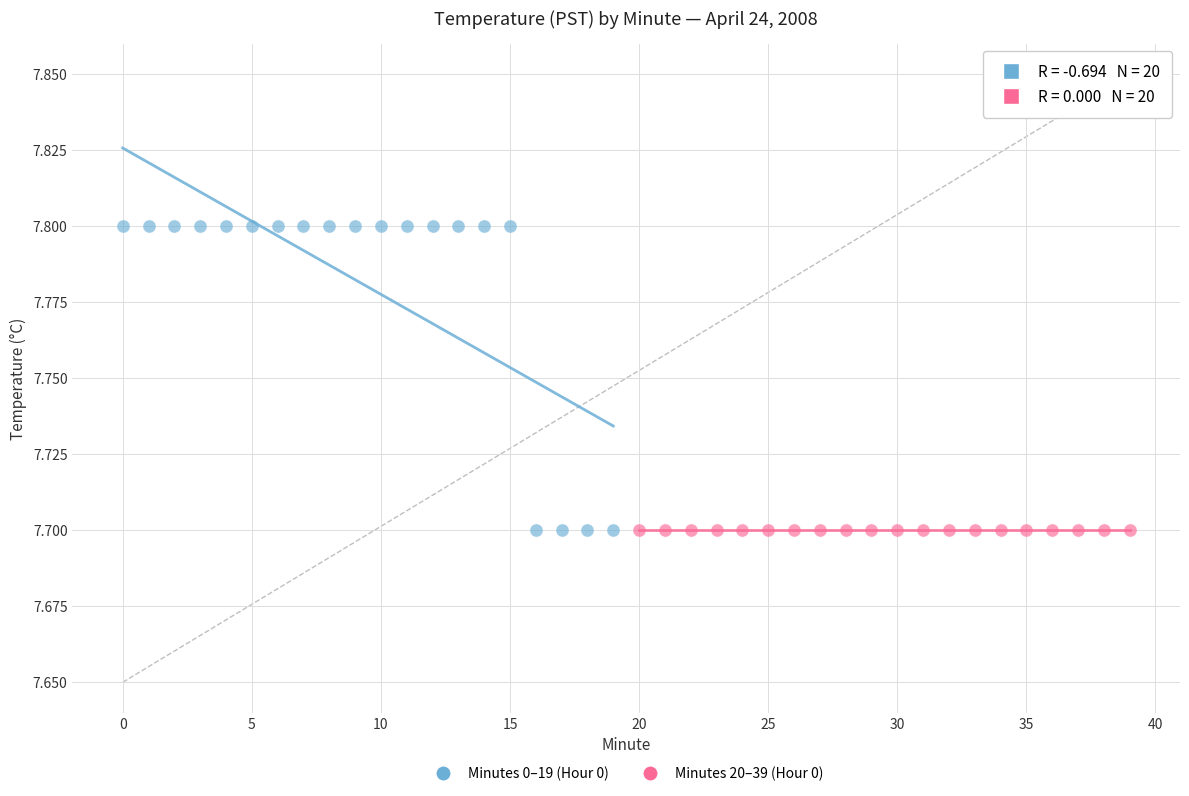

Which series reaches the maximum Y coordinate?

Minutes 0–19 (Hour 0)